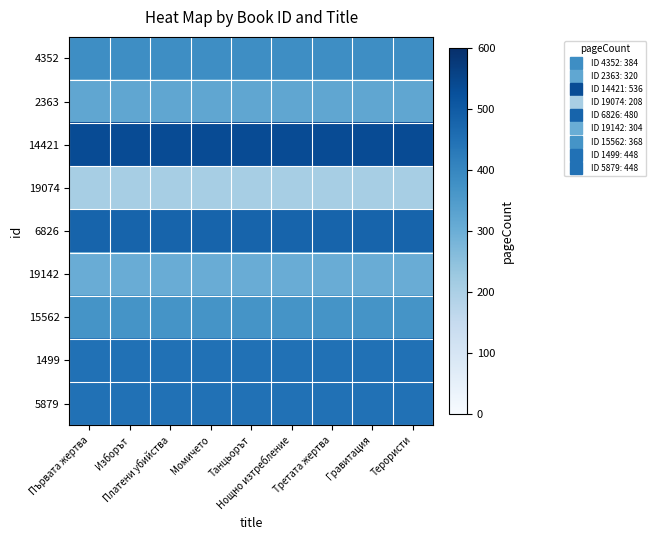

Between Нощно изтребление and Танцьорът, which is larger?

Нощно изтребление